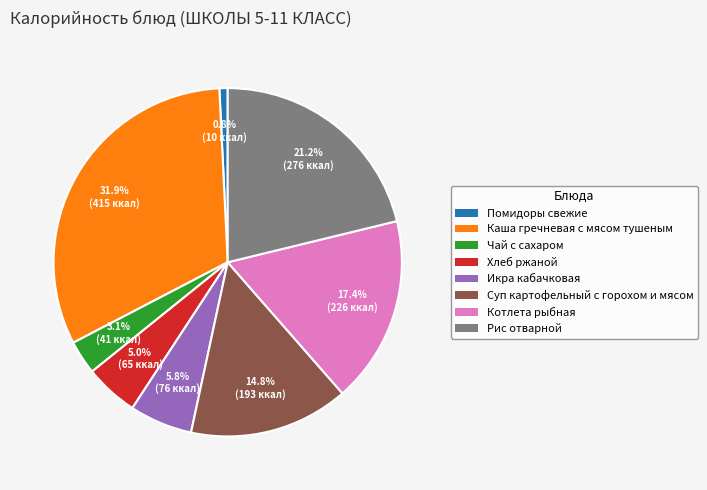

To the nearest percent, what is the difference between the largest and smallest slice percentages?

31%